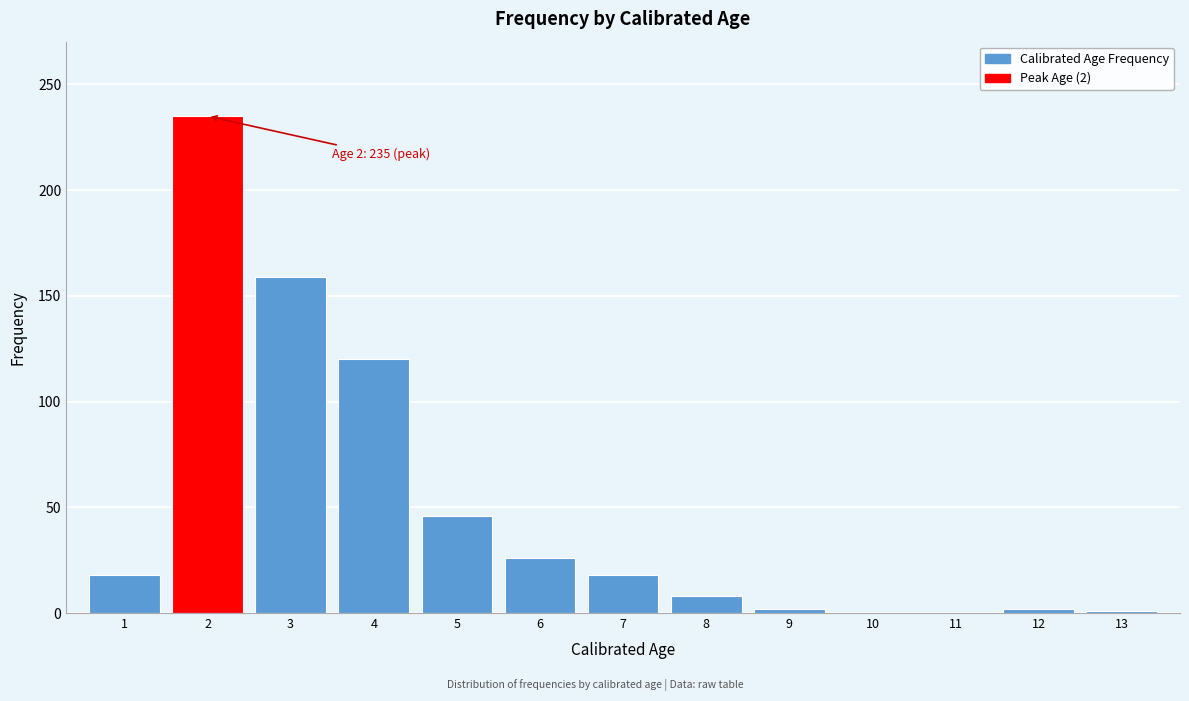

What is the greatest value displayed?

235